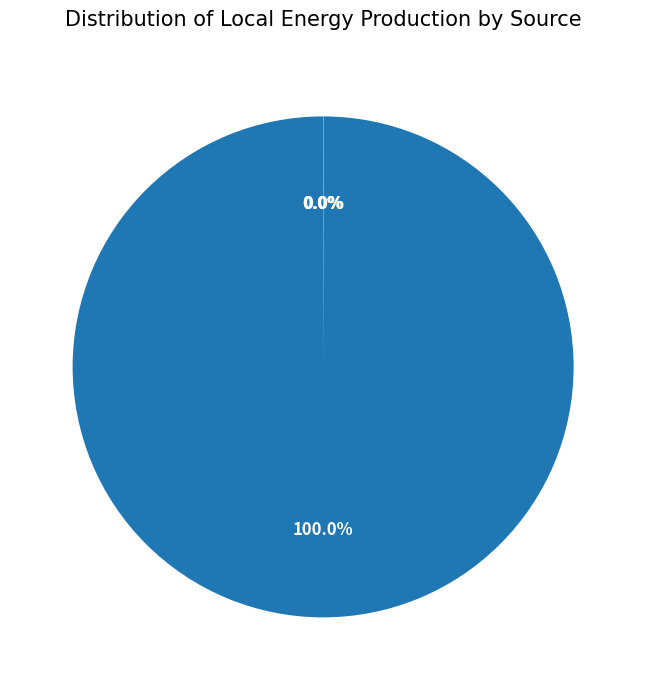

The Fotovoltaïsche energie slice represents 99% of the pie. True or false?

False